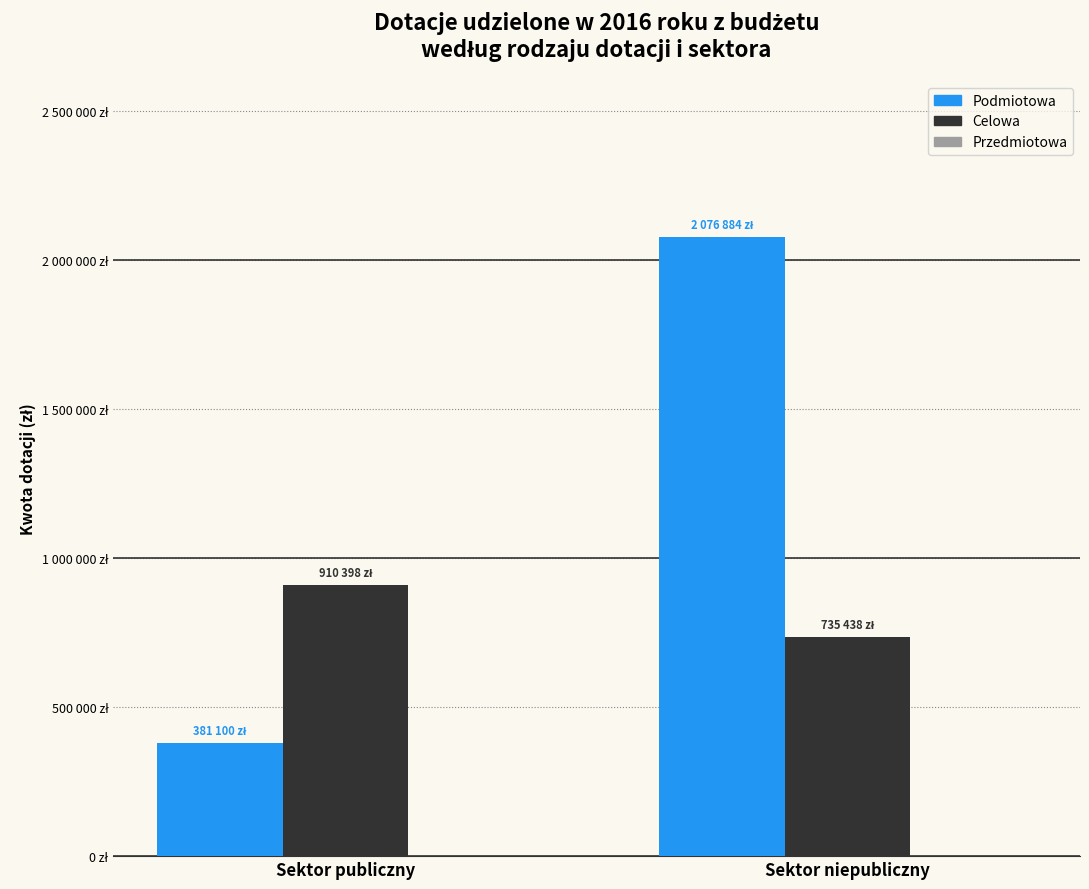

Reading left to right, list all the values displayed in this chart.

Podmiotowa: Sektor publiczny=381100	Sektor niepubliczny=2076884
Celowa: Sektor publiczny=910398	Sektor niepubliczny=735438
Przedmiotowa: Sektor publiczny=0	Sektor niepubliczny=0